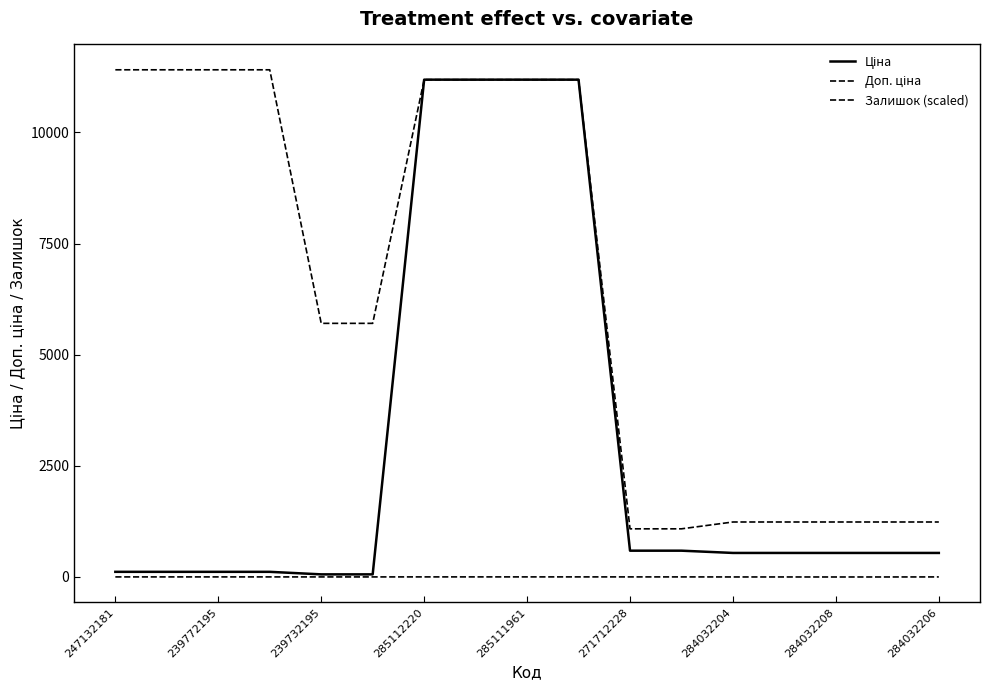

Does the chart have visible grid lines?

No